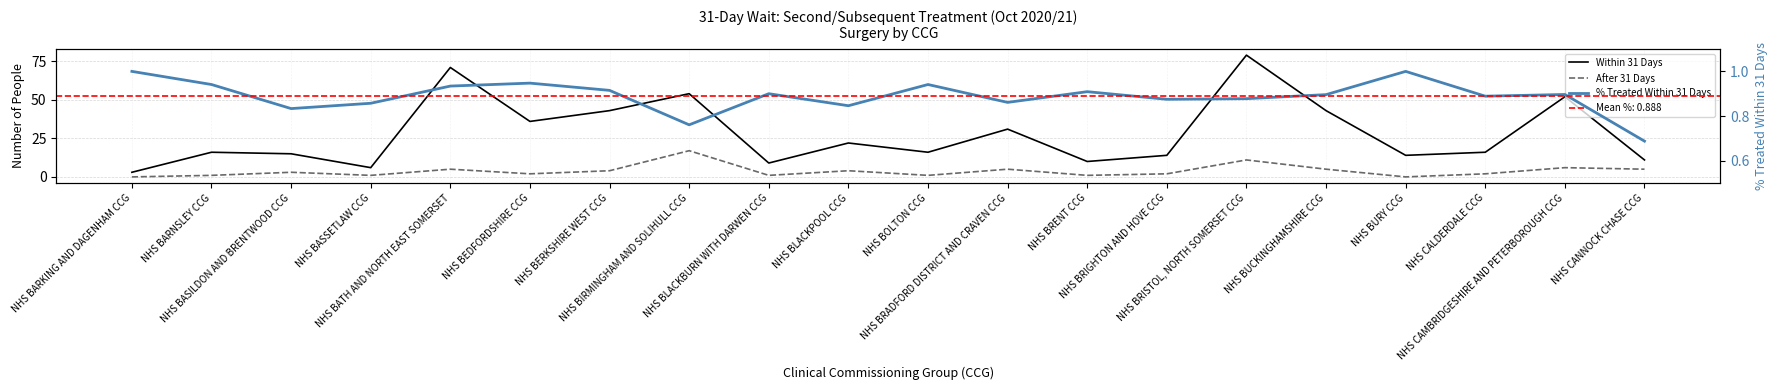

Which label corresponds to the largest value in the chart?

NHS BRISTOL, NORTH SOMERSET CCG